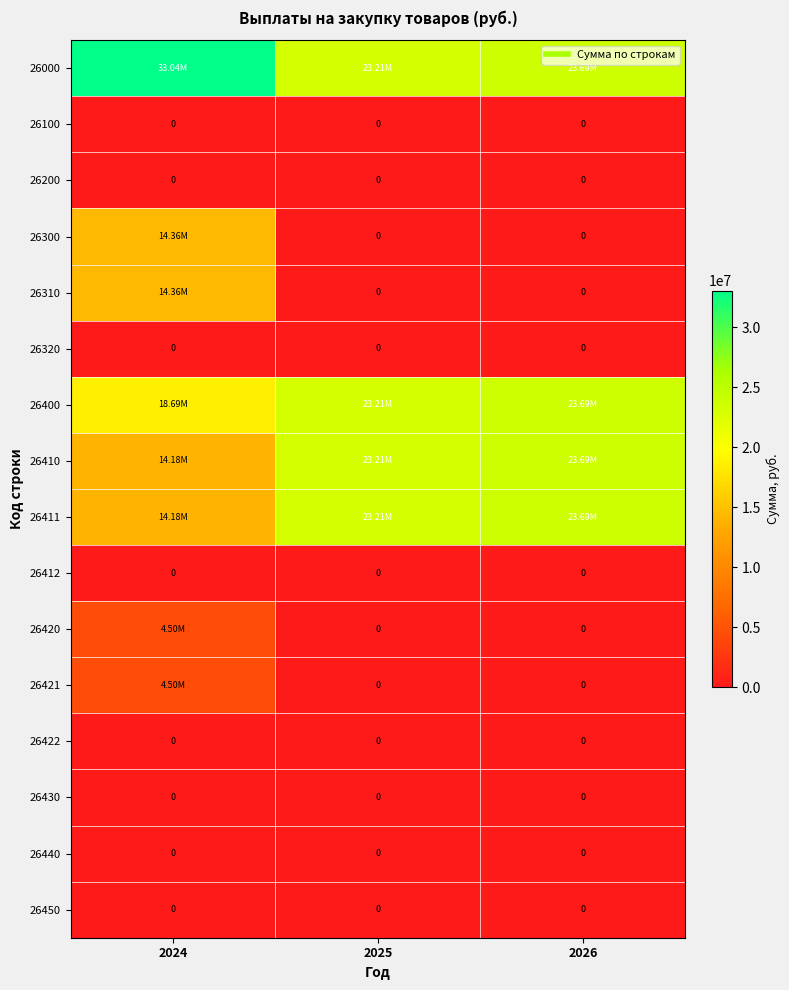

At which label does 26200 reach its peak?

2024